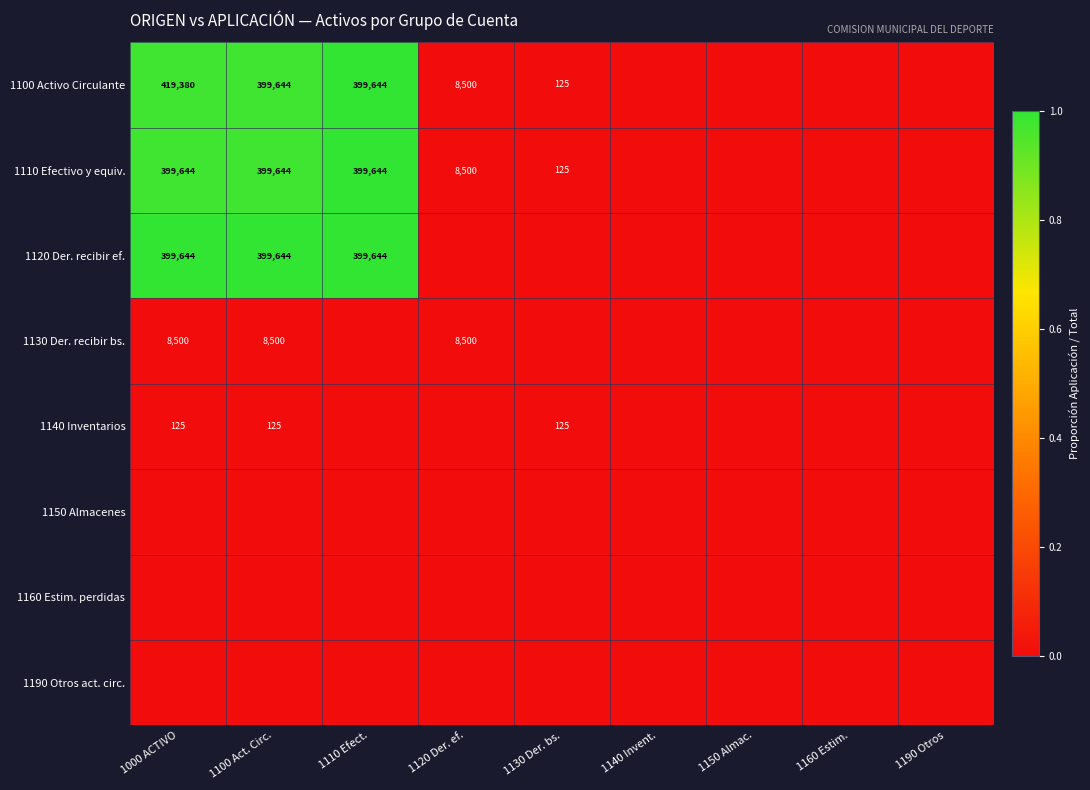

The 1110 Efectivo y equiv. series shows 37 at 1130 Der. bs.. True or false?

False